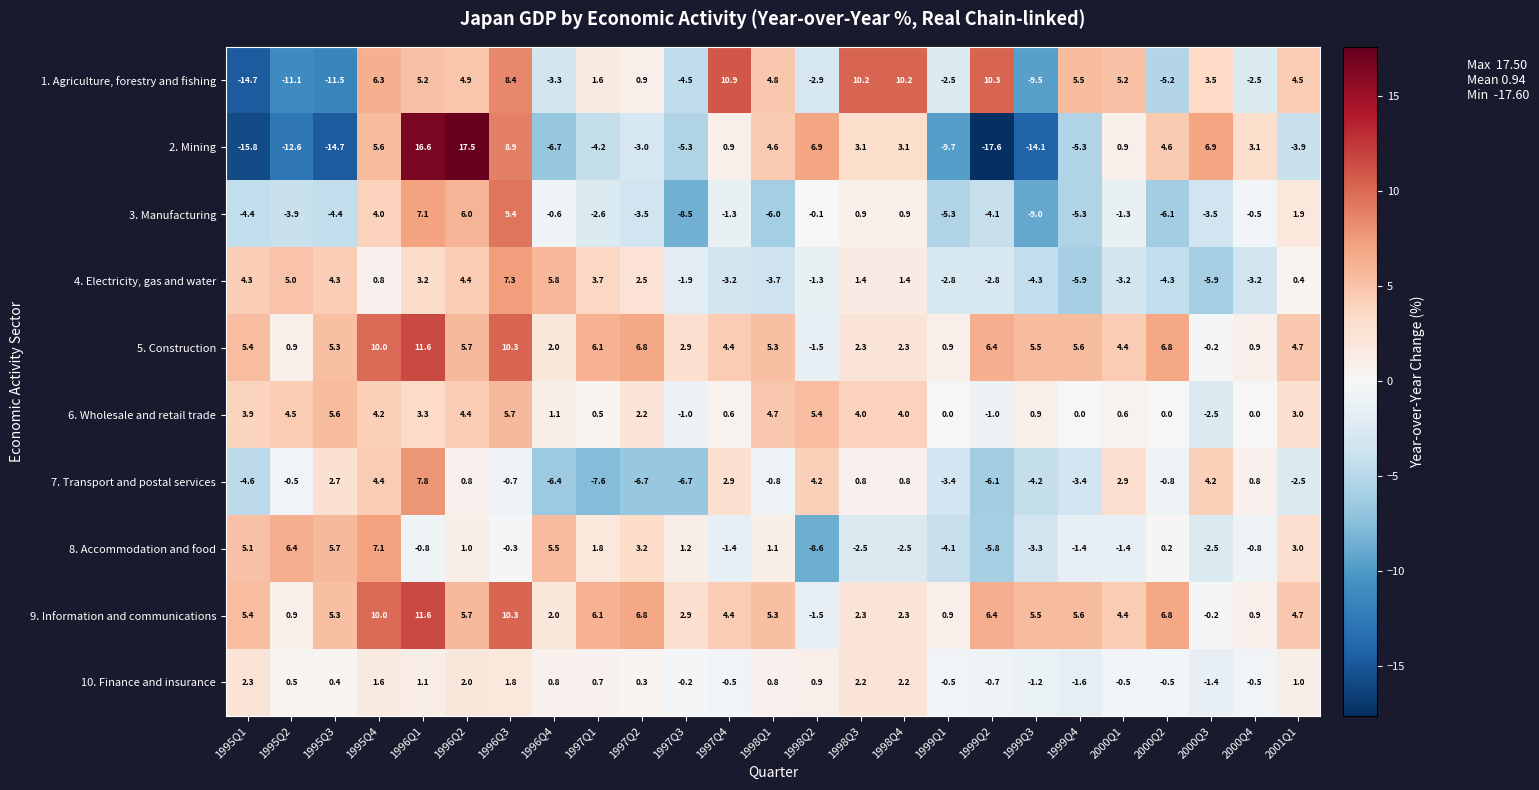

What is the difference between the 3. Manufacturing values at 1997Q1 and 1999Q2?

1.5